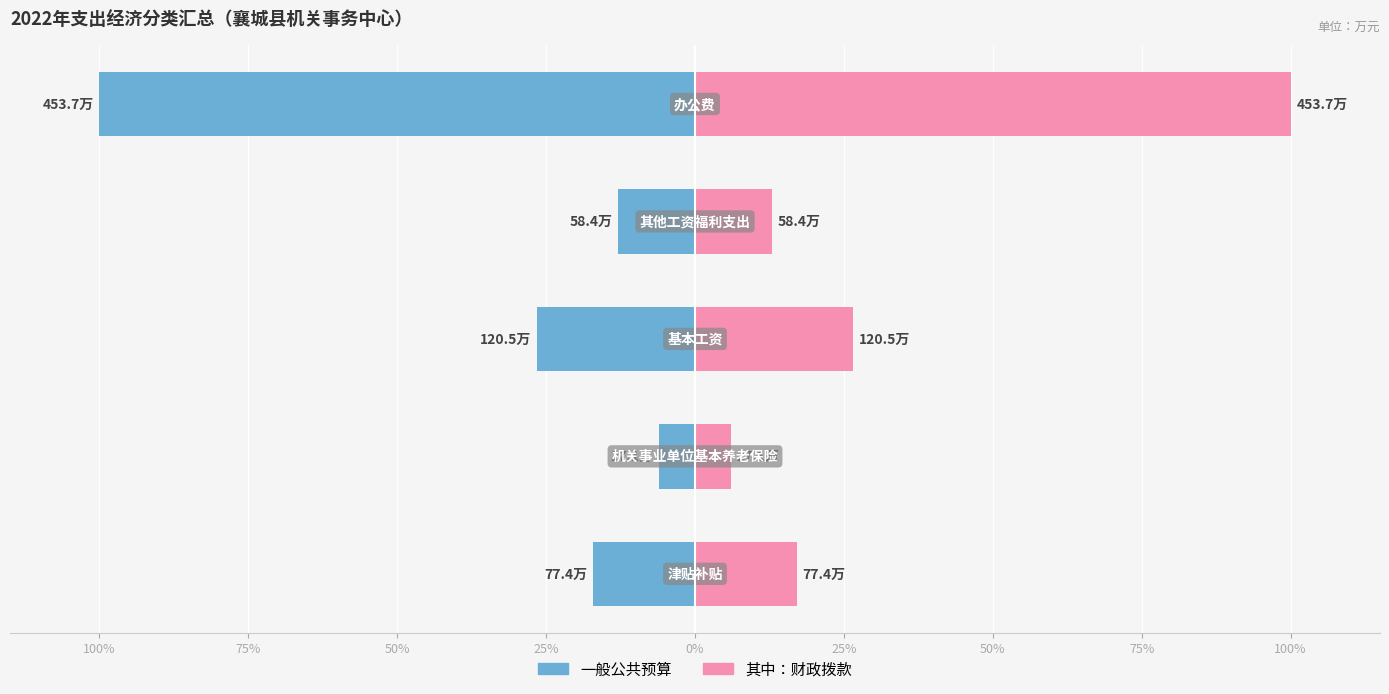

How many distinct data groups are displayed?

2